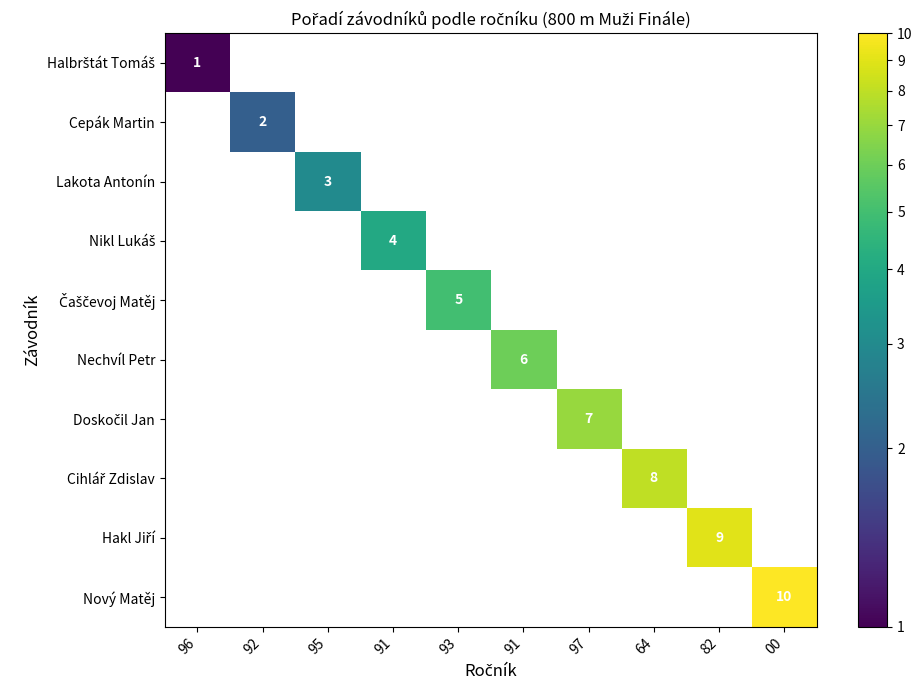

How many distinct data groups are displayed?

10